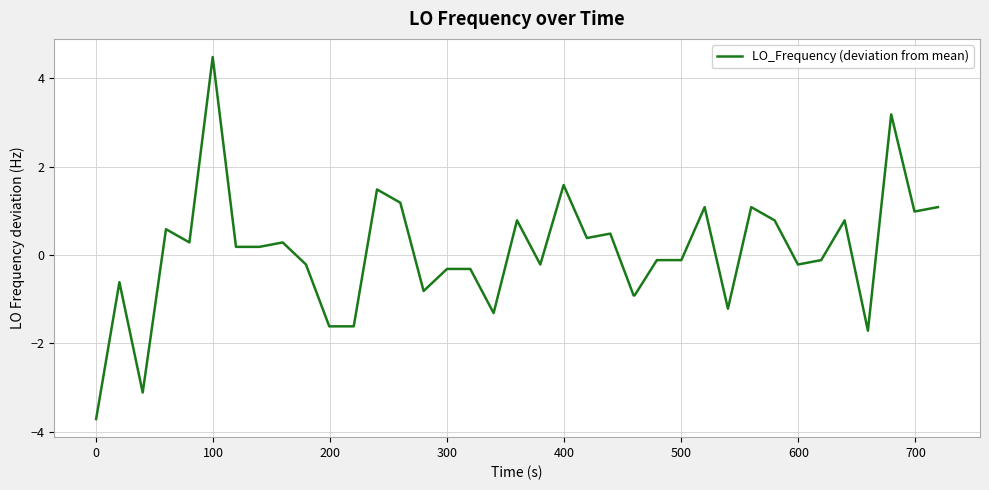

What is the difference between the maximum and minimum values?

8.2